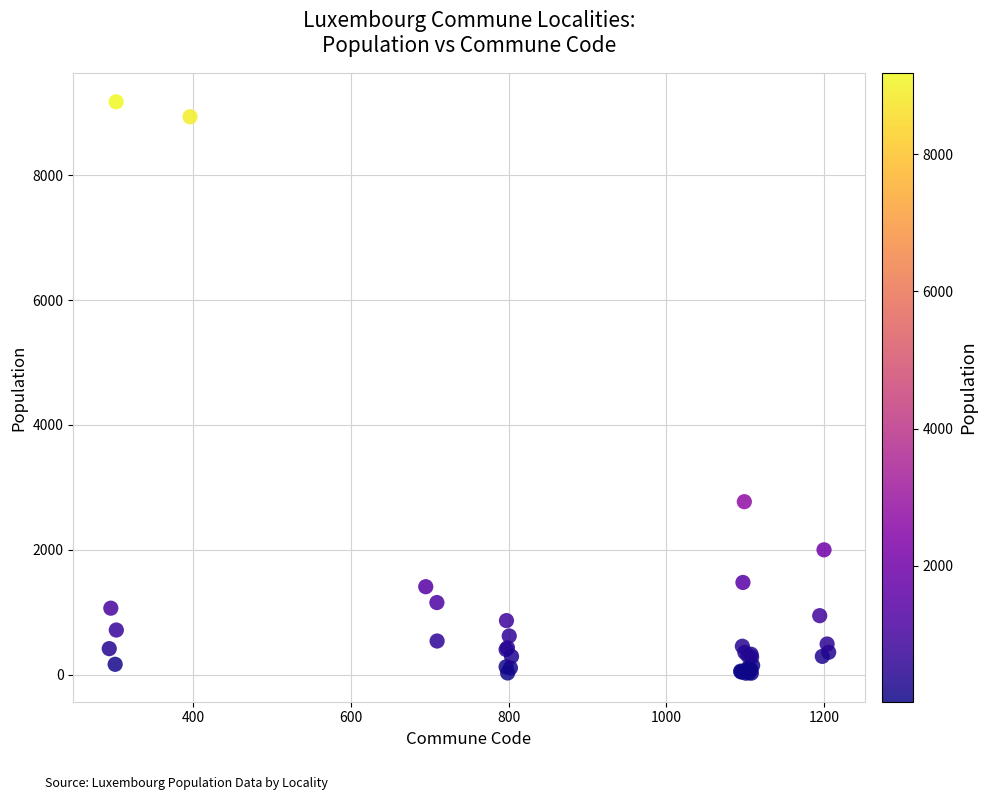

What Y value in the scatter plot is closest to 4600?

2770